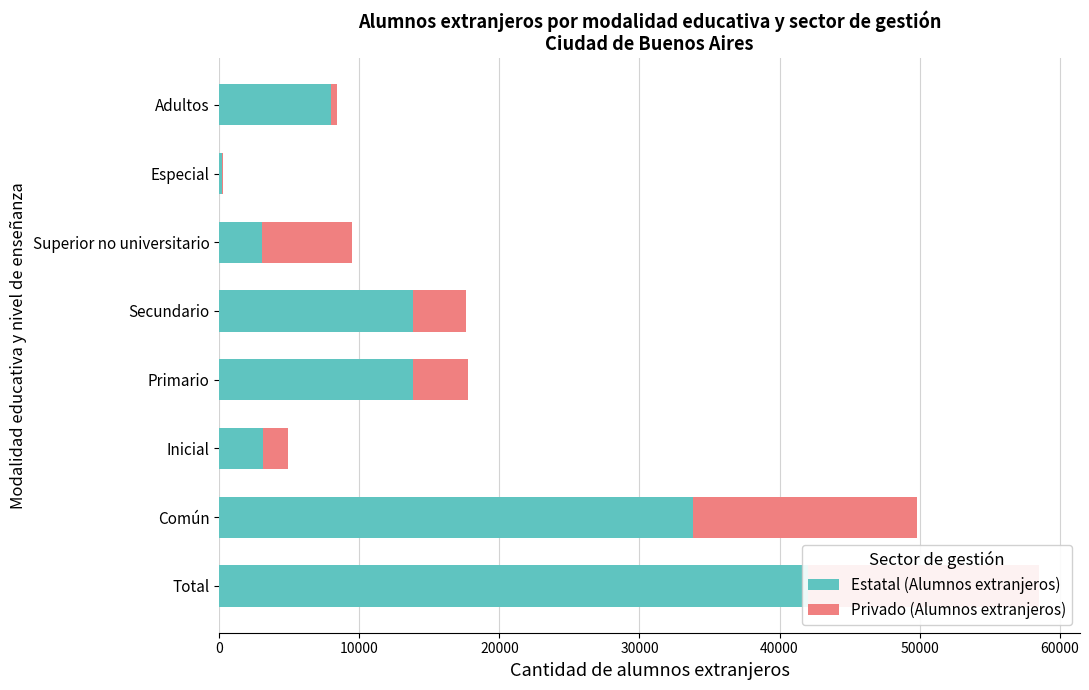

What are all the series names shown in the legend?

Estatal (Alumnos extranjeros), Privado (Alumnos extranjeros)